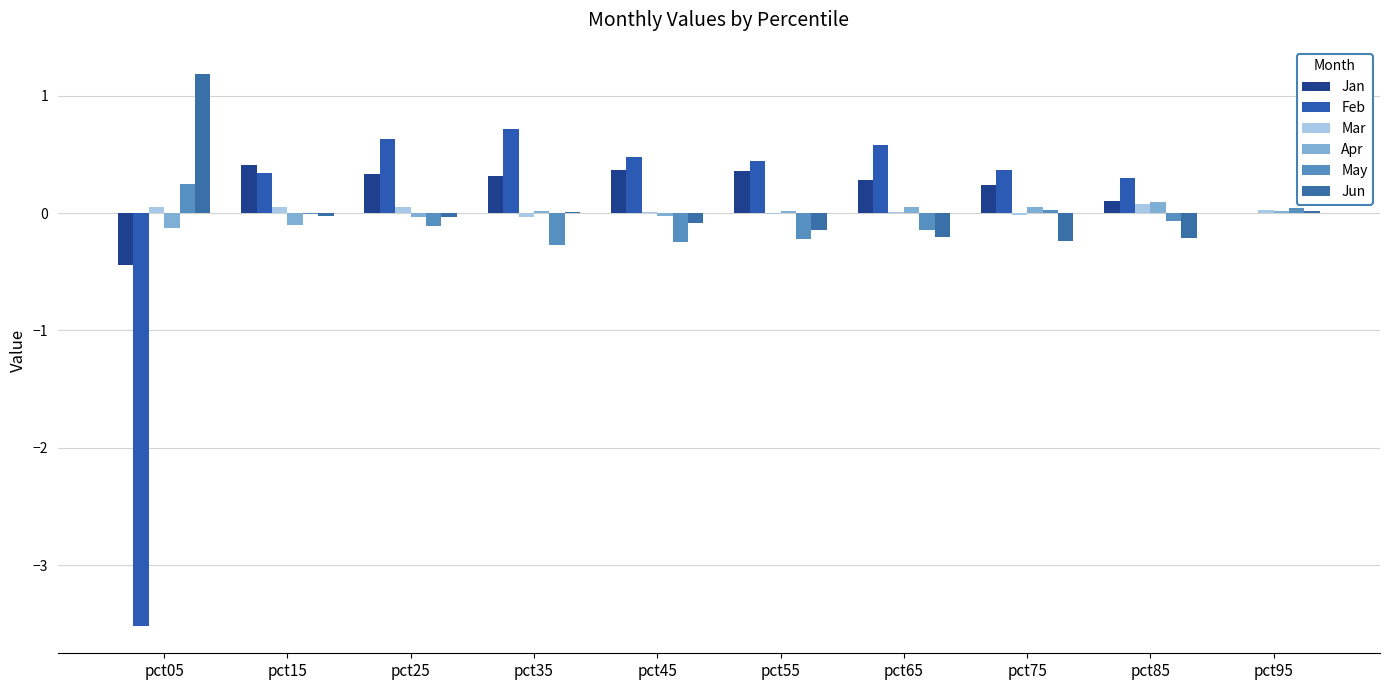

Are the bars grouped side by side (vs. stacked)?

Yes